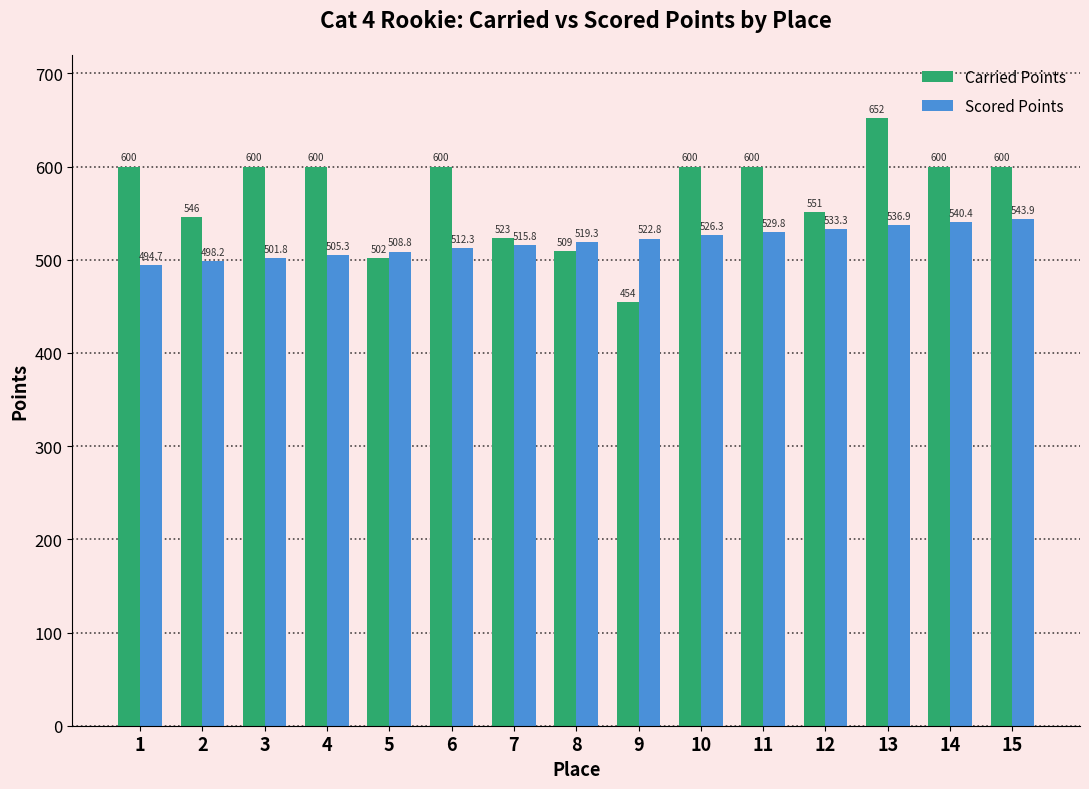

Does the chart contain any negative values?

No